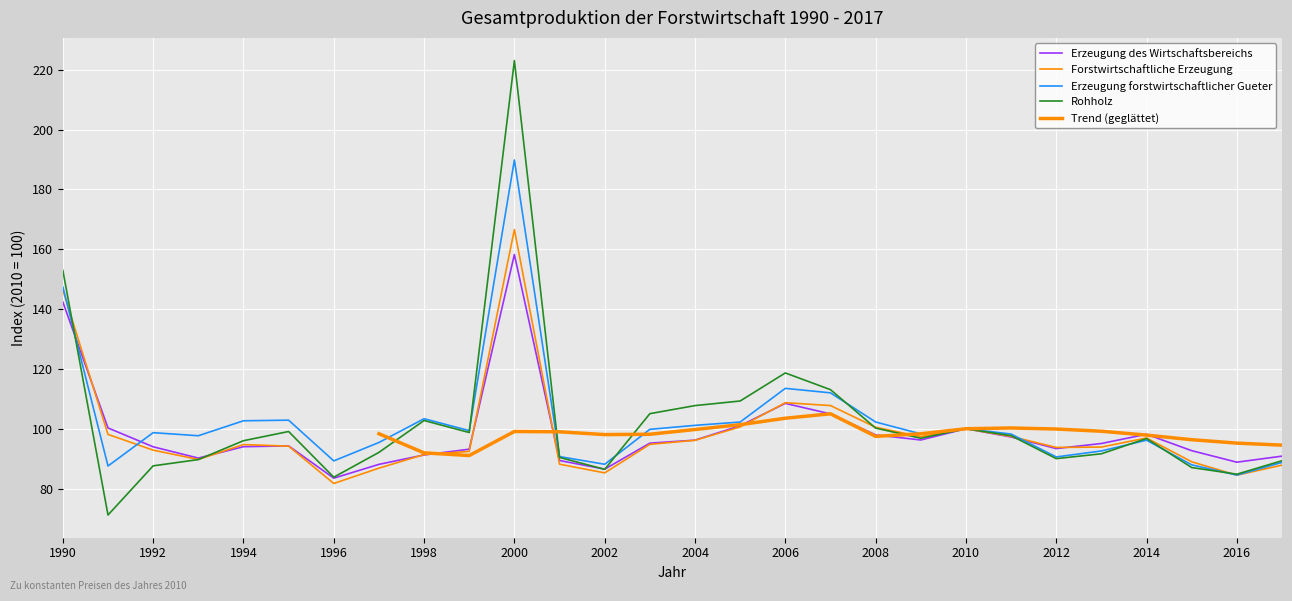

True or false: Erzeugung des Wirtschaftsbereichs has more than 1 interior local peaks.

True